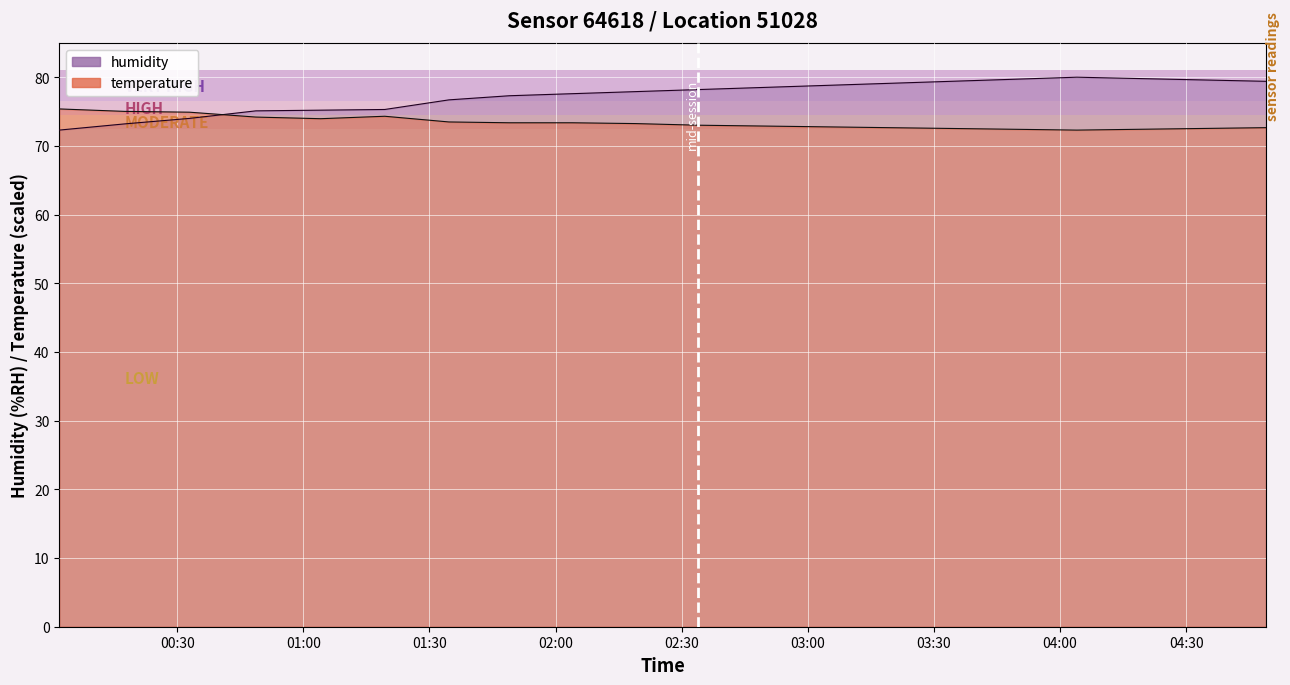

Reading left to right, extract all data points from this chart.

temperature: 75.4	75.0	74.9	74.2	74.0	74.3	73.5	73.4	73.4	73.2	73.0	72.9	72.8	72.7	72.5	72.4	72.3	72.4	72.5	72.7
humidity: 72.3	73.2	74.0	75.1	75.2	75.3	76.7	77.3	77.6	77.9	78.2	78.5	78.8	79.1	79.4	79.7	80.0	79.8	79.6	79.4